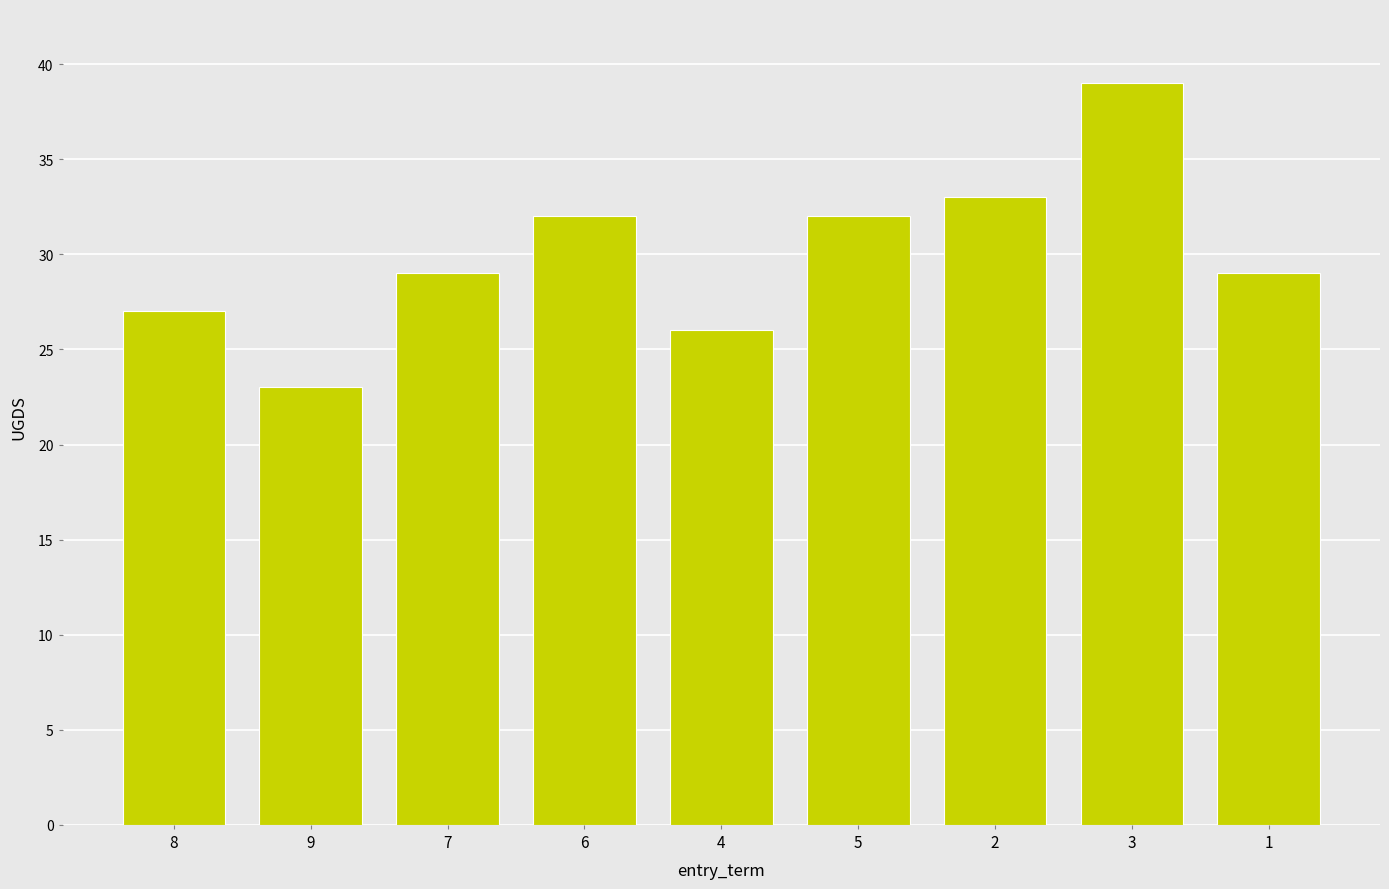

Which label corresponds to the smallest value in the chart?

9